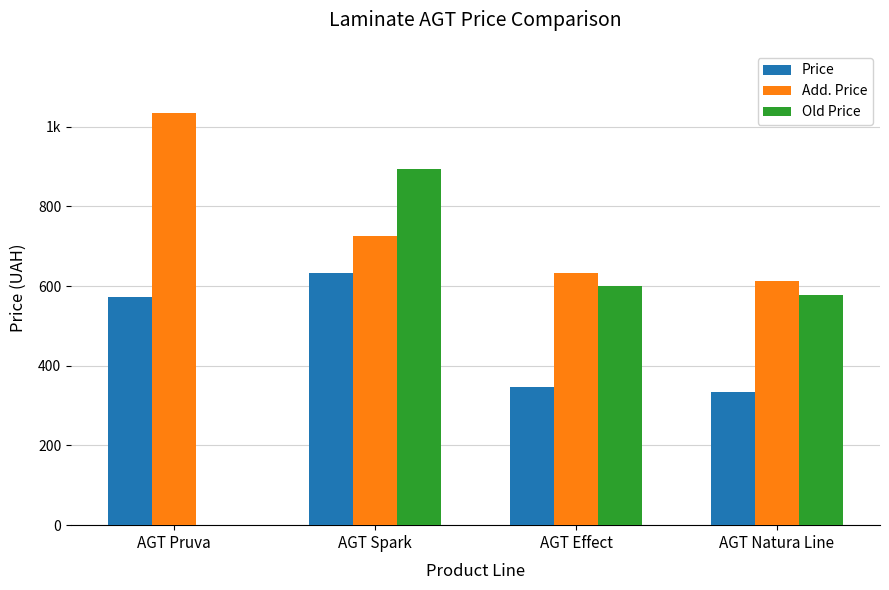

What is the difference between the second highest and second lowest values in the Add. Price series?

90.8